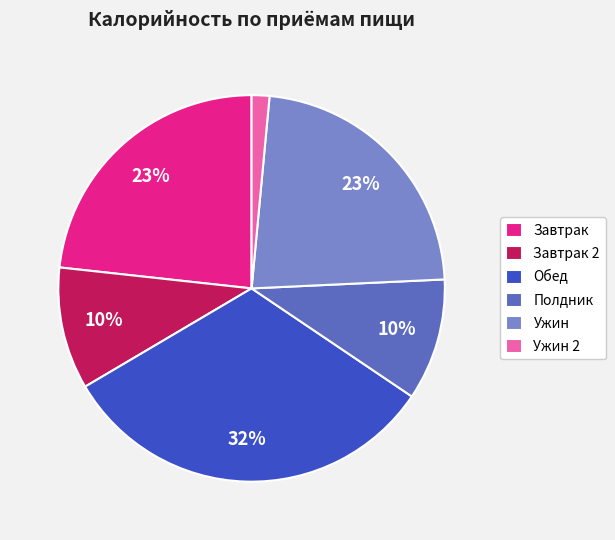

To the nearest percent, what is the combined percentage of Завтрак and Полдник?

33%